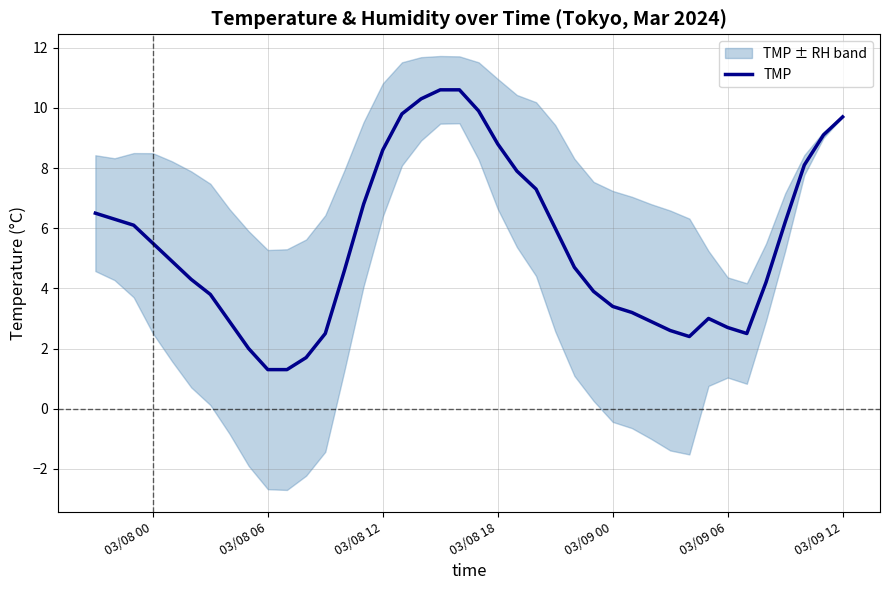

What is the minimum value for TMP?

1.3